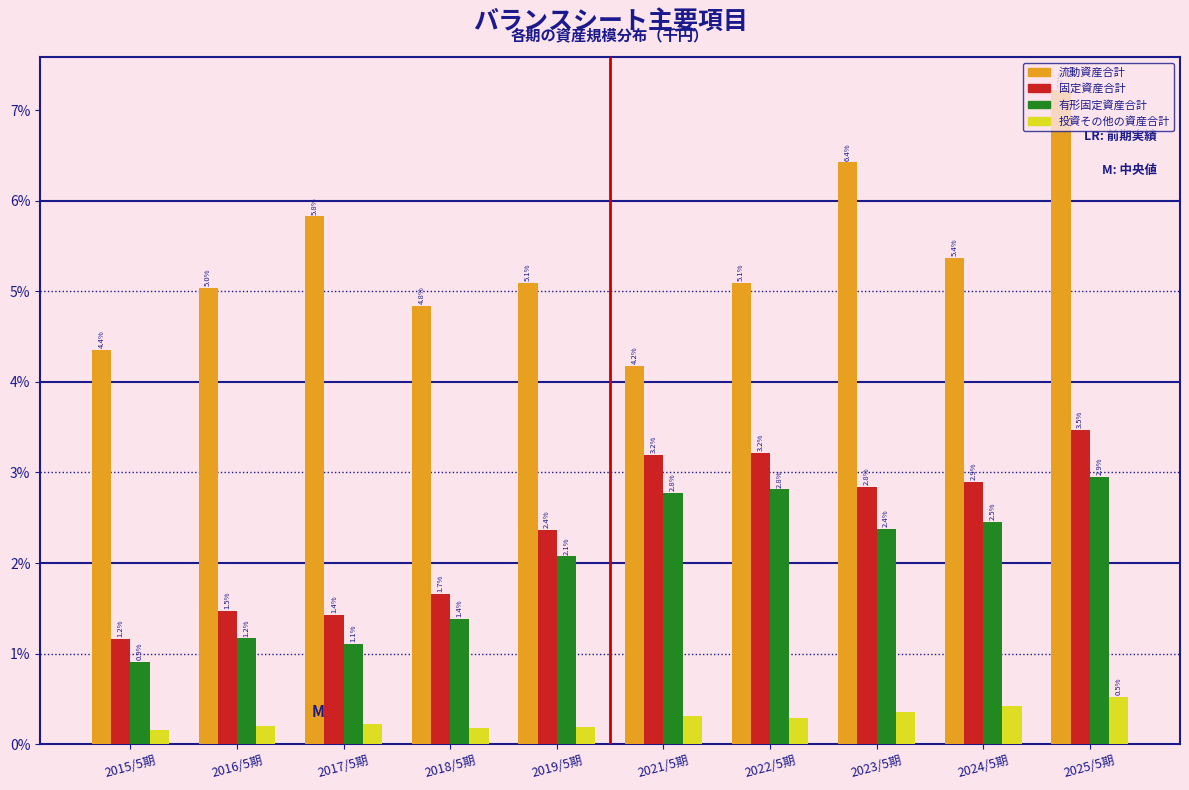

At which label does 固定資産合計 first exceed 2?

2019/5期